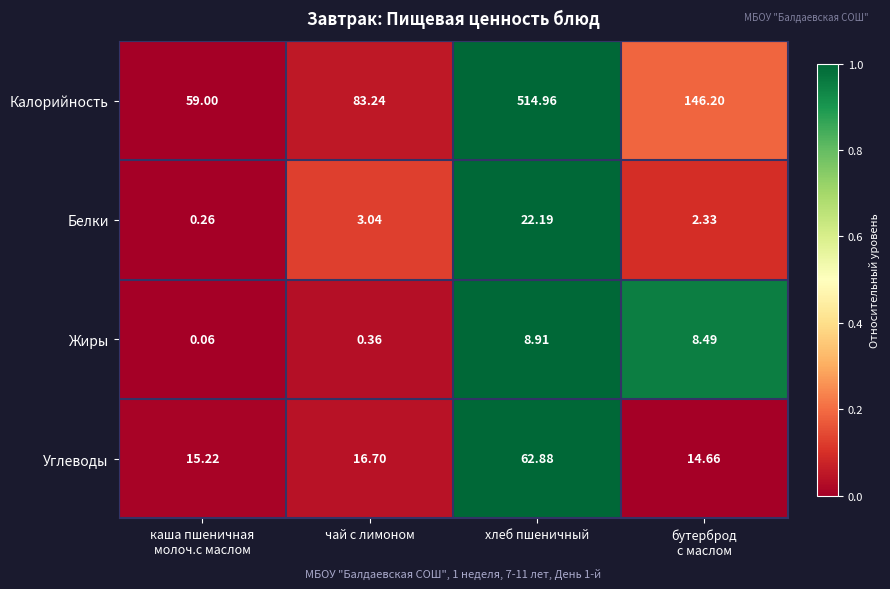

At which label is Углеводы closest to 38?

чай с лимоном